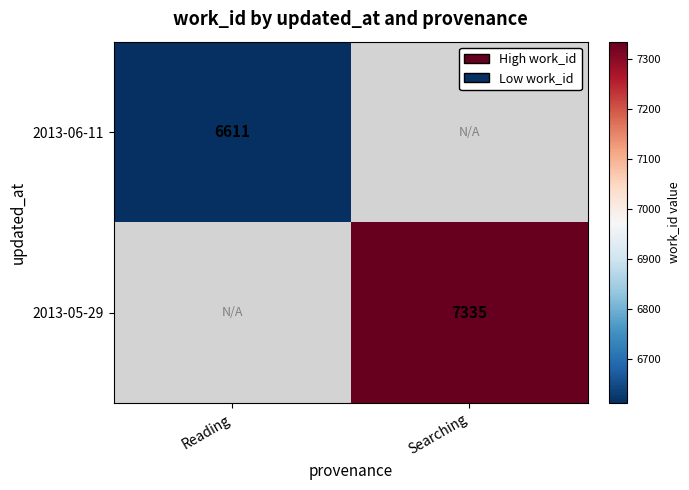

At how many categories does at least one series exceed 7221?

1